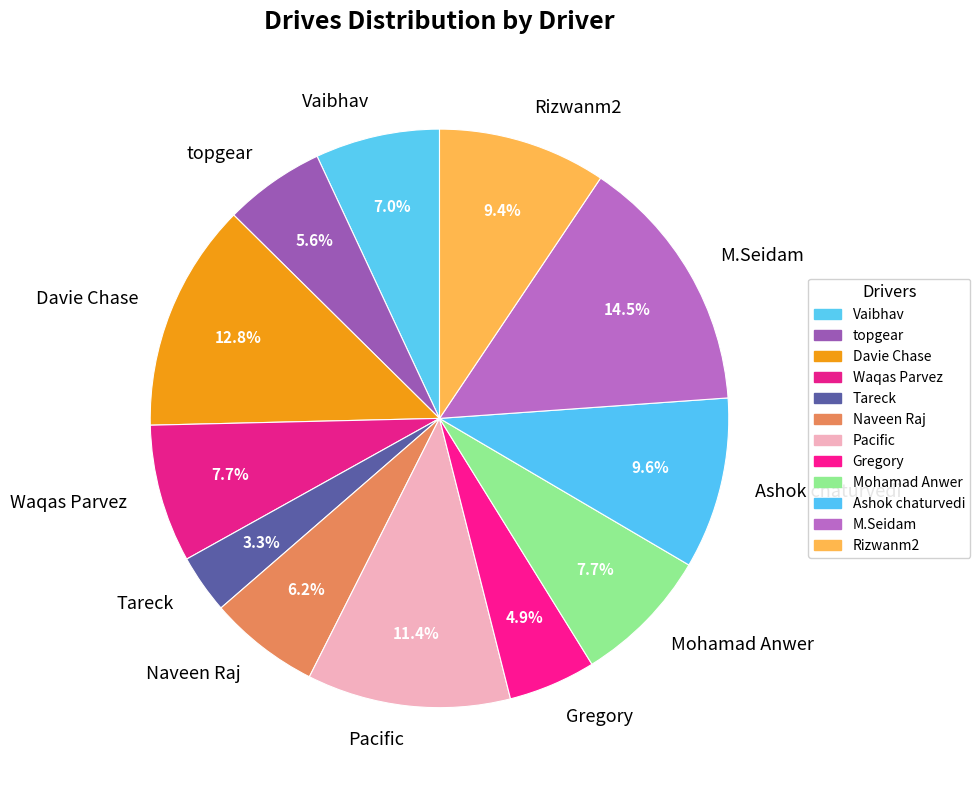

Is it true that topgear is 6% of the pie?

True